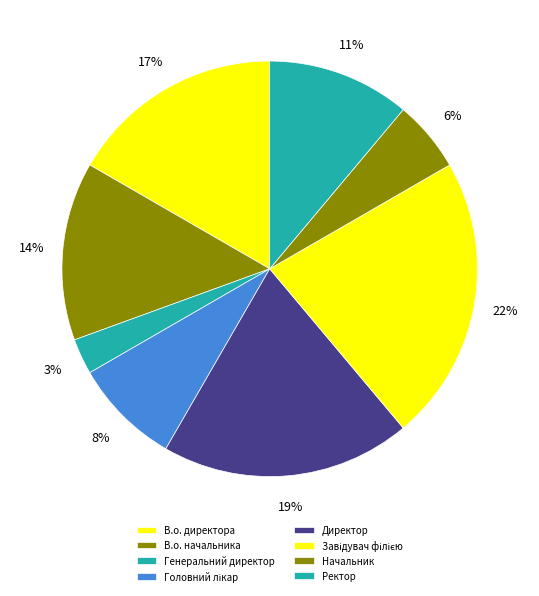

Combined, do Директор and Начальник account for over 50%?

No